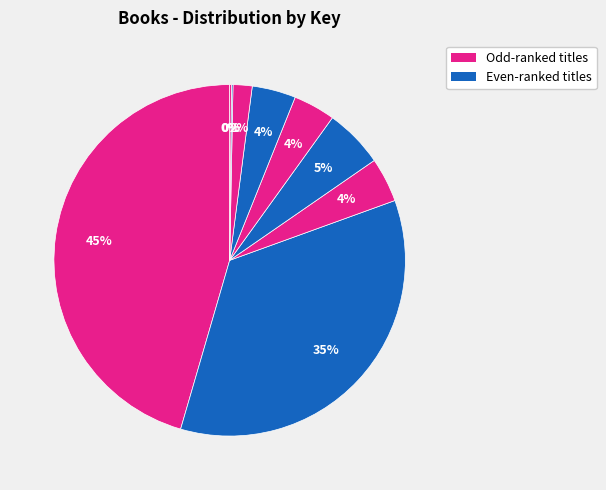

Does any single category account for the majority?

No